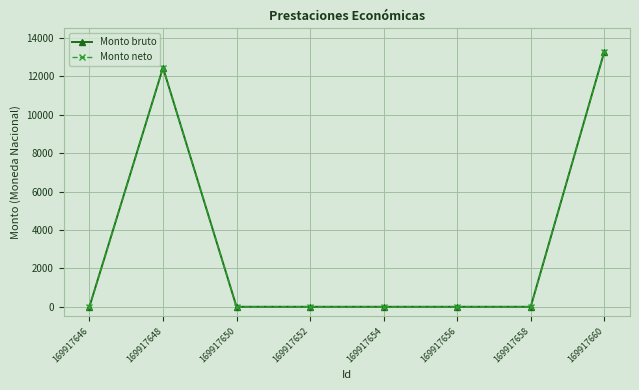

True or false: Monto neto and Monto bruto intersect in this chart.

False